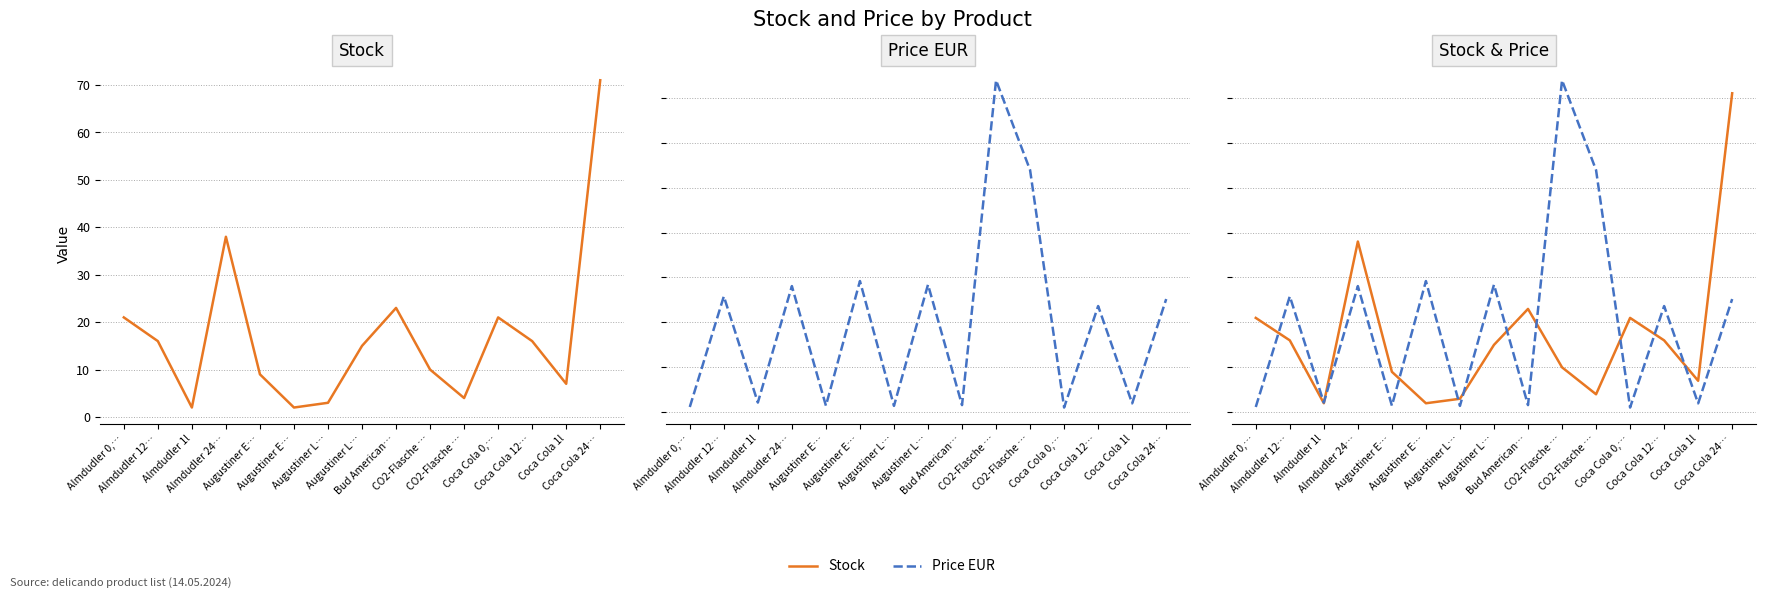

How many intersections are there between Stock and Price EUR?

10